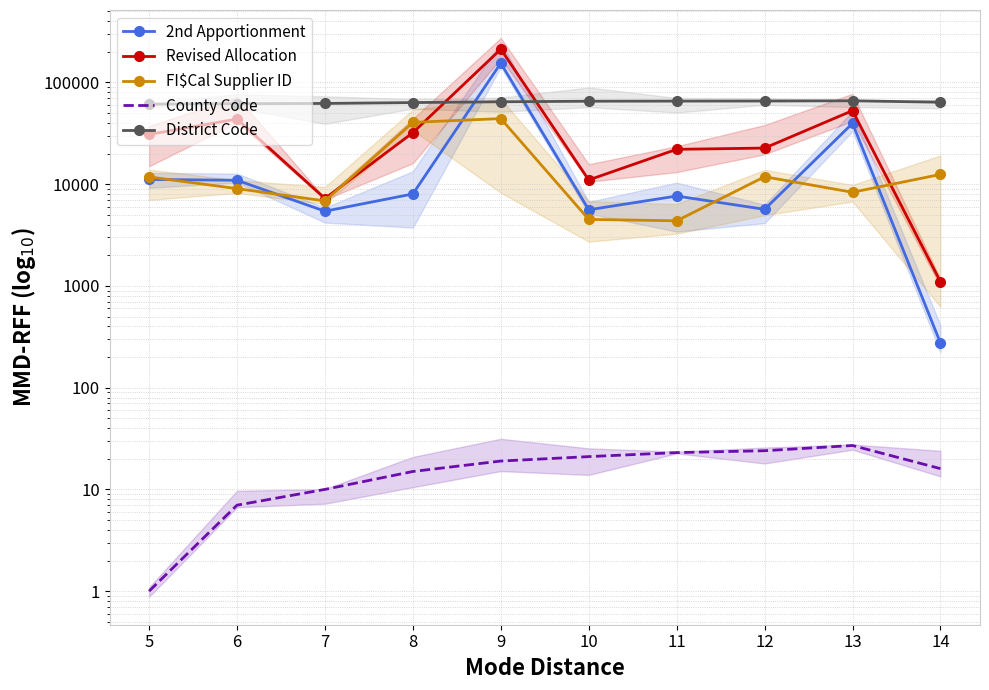

Where is the first local maximum for District Code?

13